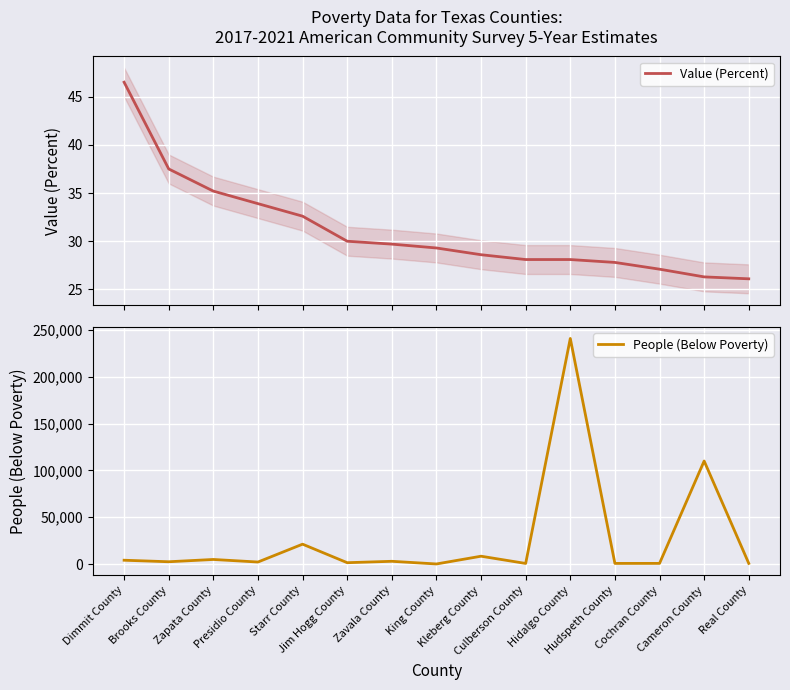

What is the difference between the highest and lowest values at Cameron County?

109999.7